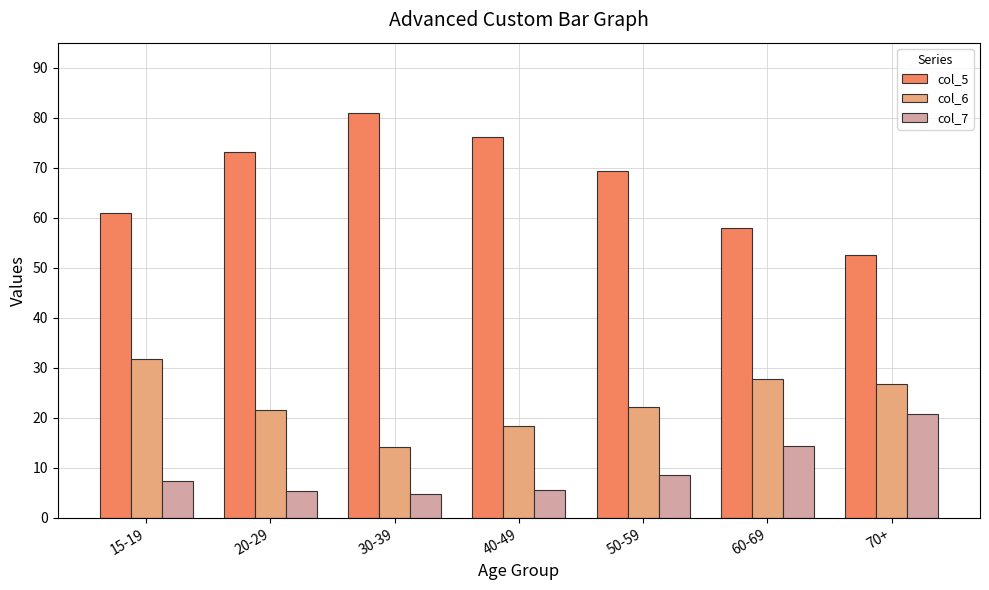

Rank the series by their average value, from highest to lowest.

col_5, col_6, col_7